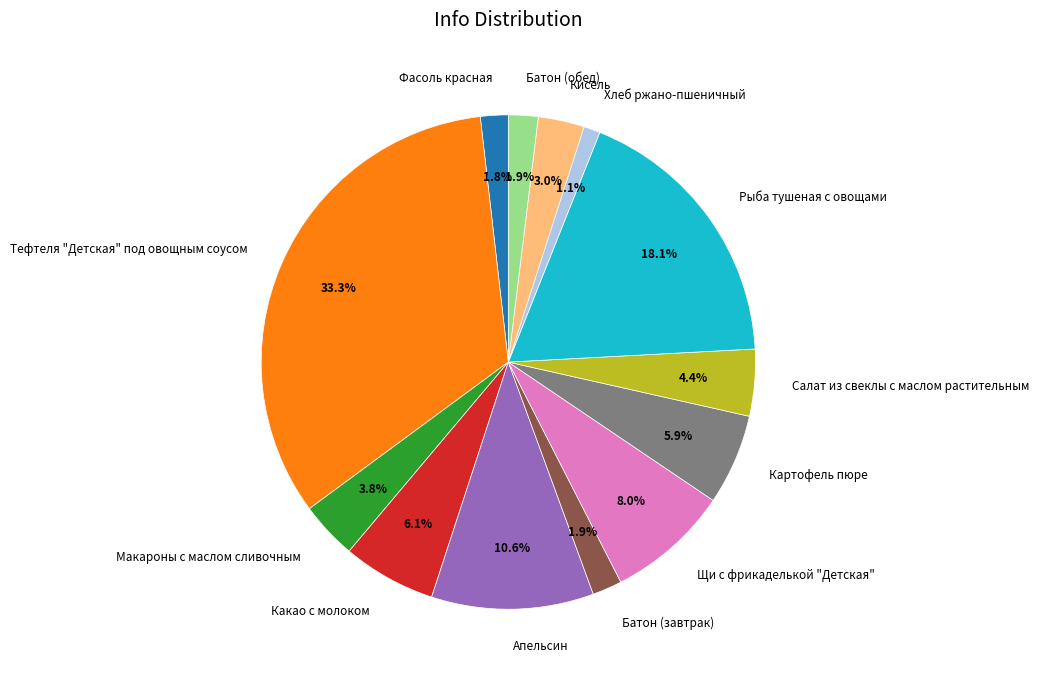

Approximately how many times larger is the value at Какао с молоком compared to Рыба тушеная с овощами?

0.3